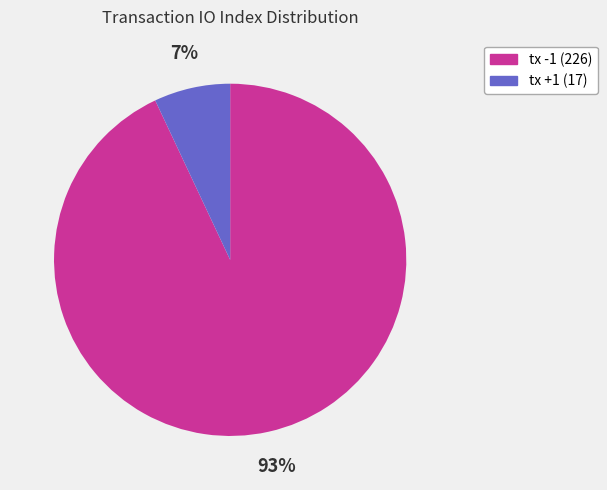

Which has a higher value, tx -1 (226) or tx +1 (17)?

tx -1 (226)